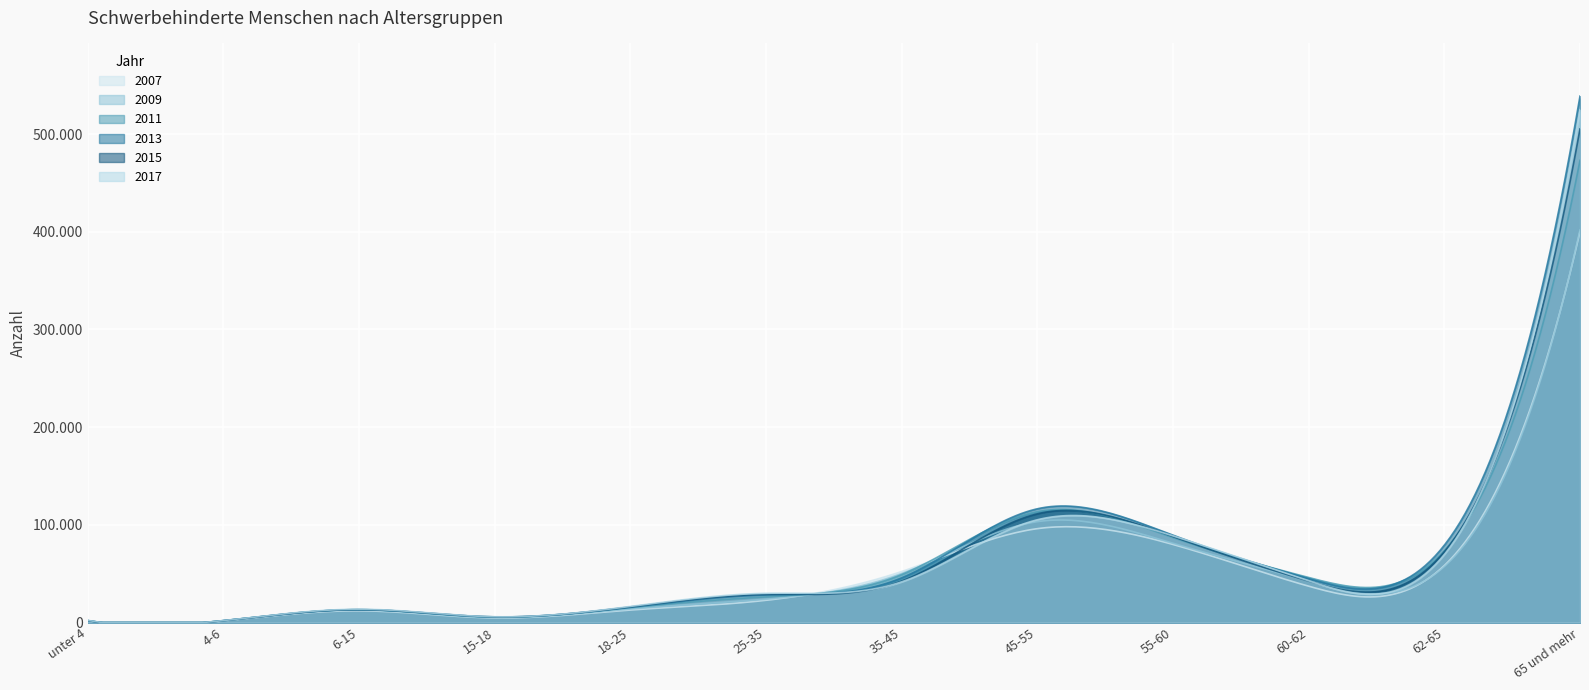

Reading right to left, list all the values displayed in this chart.

2007: 65 und mehr=400201	62-65=58388	60-62=37206	55-60=79921	45-55=96115	35-45=52271	25-35=22774	18-25=12807	15-18=4739	6-15=12010	4-6=1817	unter 4=1928
2009: 65 und mehr=401991	62-65=57300	60-62=42463	55-60=81141	45-55=103285	35-45=50164	25-35=23938	18-25=13925	15-18=4974	6-15=12682	4-6=1853	unter 4=1968
2011: 65 und mehr=473171	62-65=73543	60-62=46099	55-60=87027	45-55=113495	35-45=49136	25-35=26285	18-25=15262	15-18=5463	6-15=13200	4-6=1934	unter 4=2026
2013: 65 und mehr=538933	62-65=79234	60-62=44944	55-60=89427	45-55=116474	35-45=45802	25-35=28145	18-25=15725	15-18=5822	6-15=13146	4-6=1963	unter 4=1923
2015: 65 und mehr=505325	62-65=72520	60-62=42438	55-60=87948	45-55=111317	35-45=42475	25-35=28830	18-25=16064	15-18=5815	6-15=13242	4-6=1904	unter 4=1999
2017: 65 und mehr=524883	62-65=69672	60-62=42704	55-60=88727	45-55=105230	35-45=41698	25-35=29931	18-25=16489	15-18=5948	6-15=13640	4-6=2041	unter 4=2220